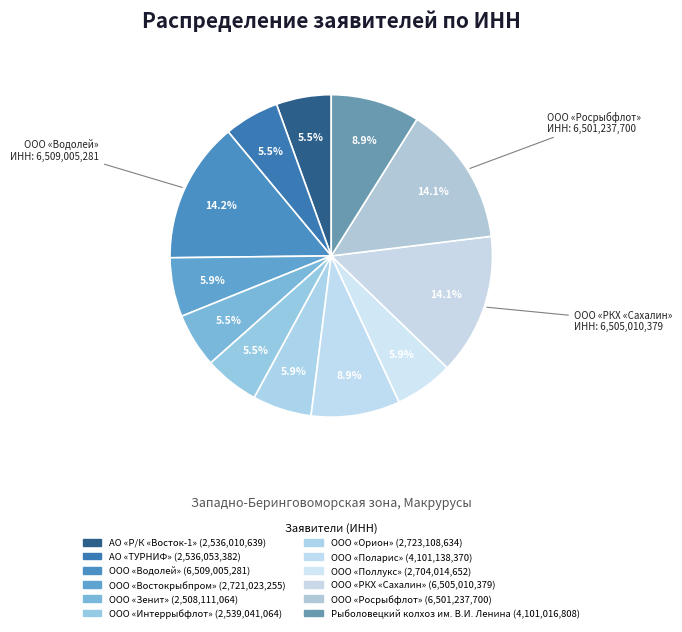

How many segments does this pie chart have?

12